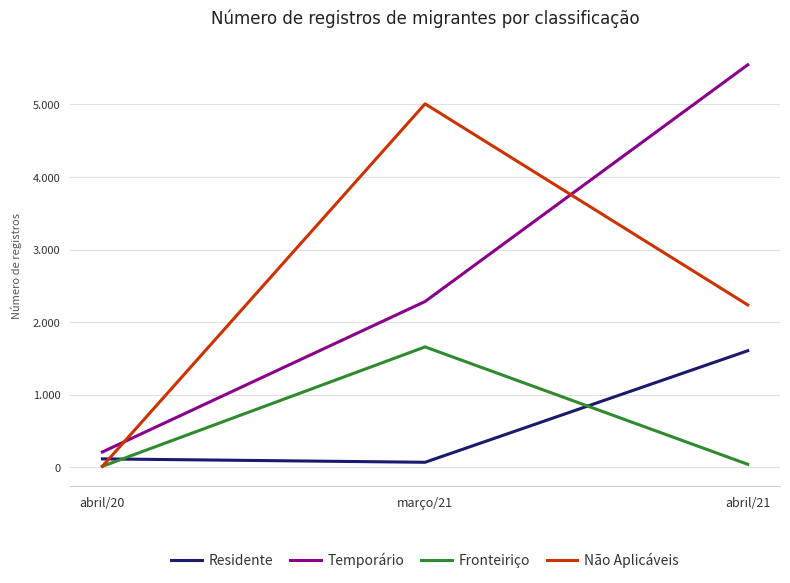

What are all the series names shown in the legend?

Residente, Temporário, Fronteiriço, Não Aplicáveis